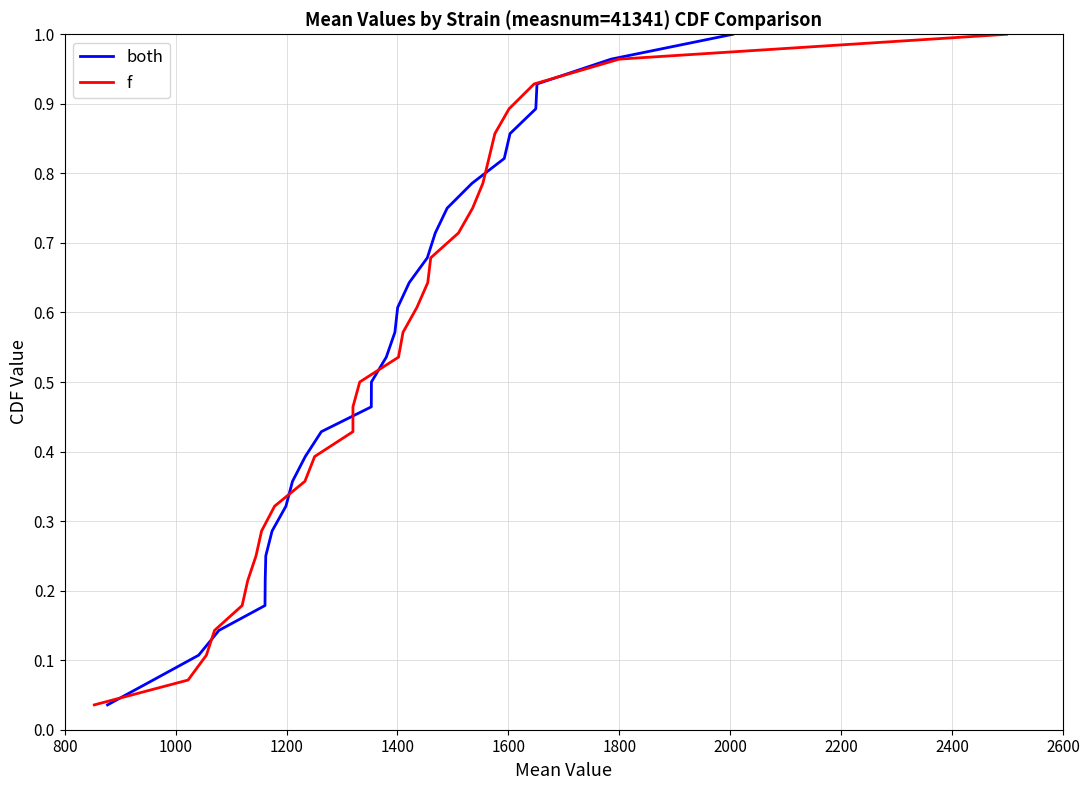

What is the maximum value for both?

1.0